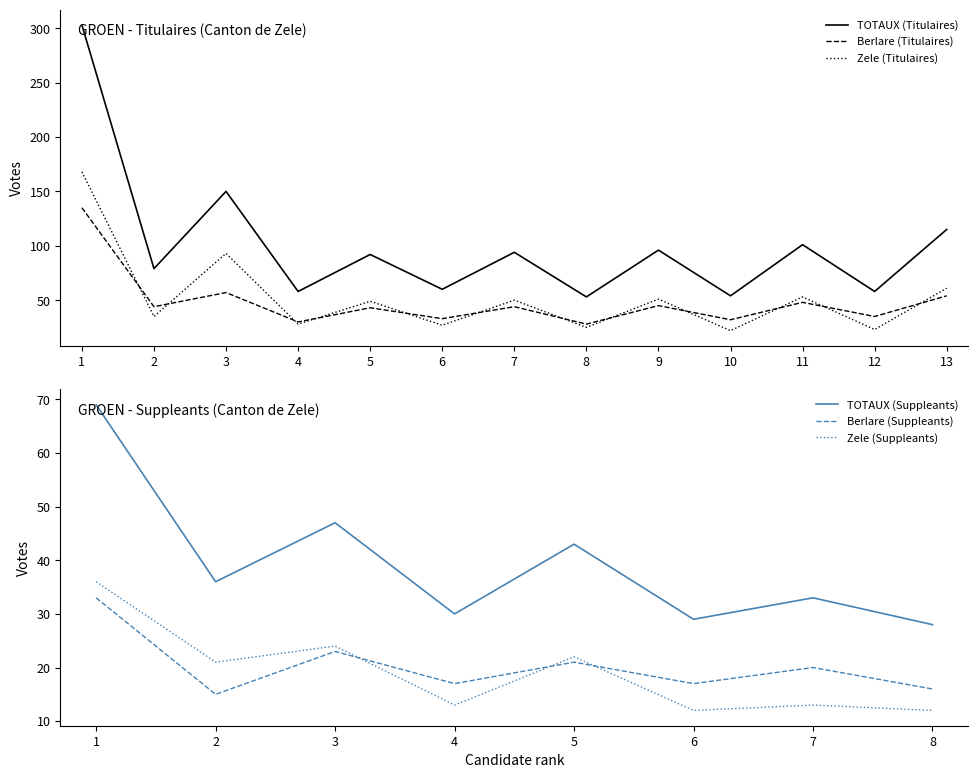

How many data points does each series have?

13